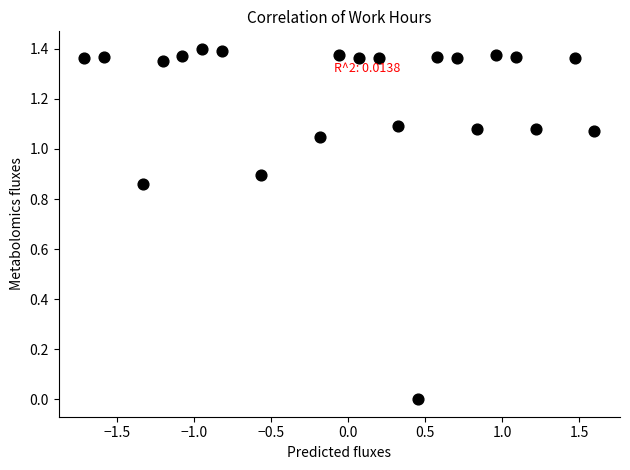

What is the range of X values (max minus min)?

3.3